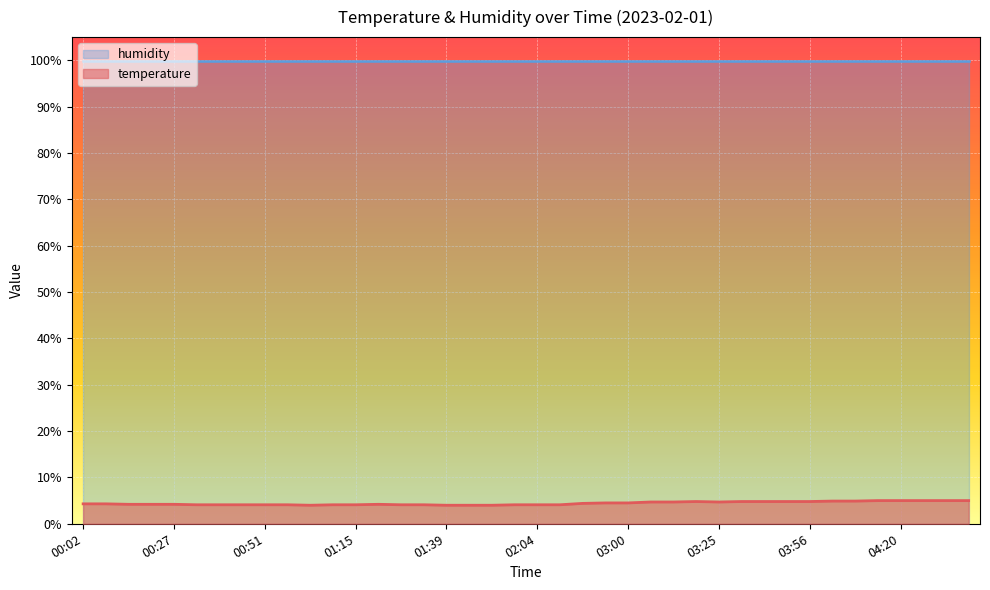

What is the difference between the second highest and second lowest values?

1.0